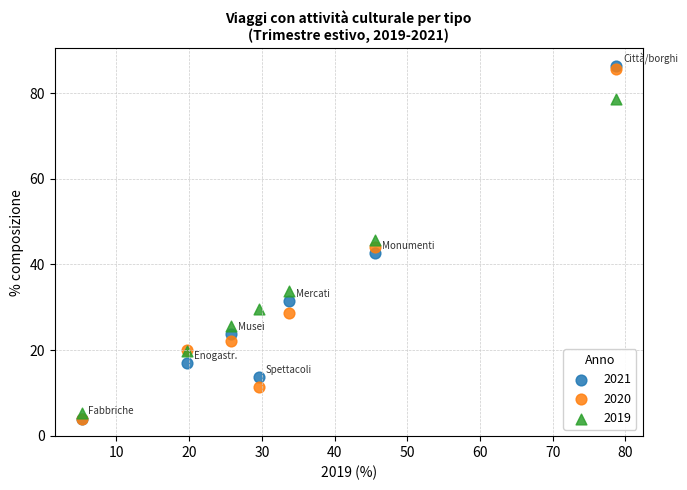

What are all the series names shown in the legend?

2021, 2020, 2019